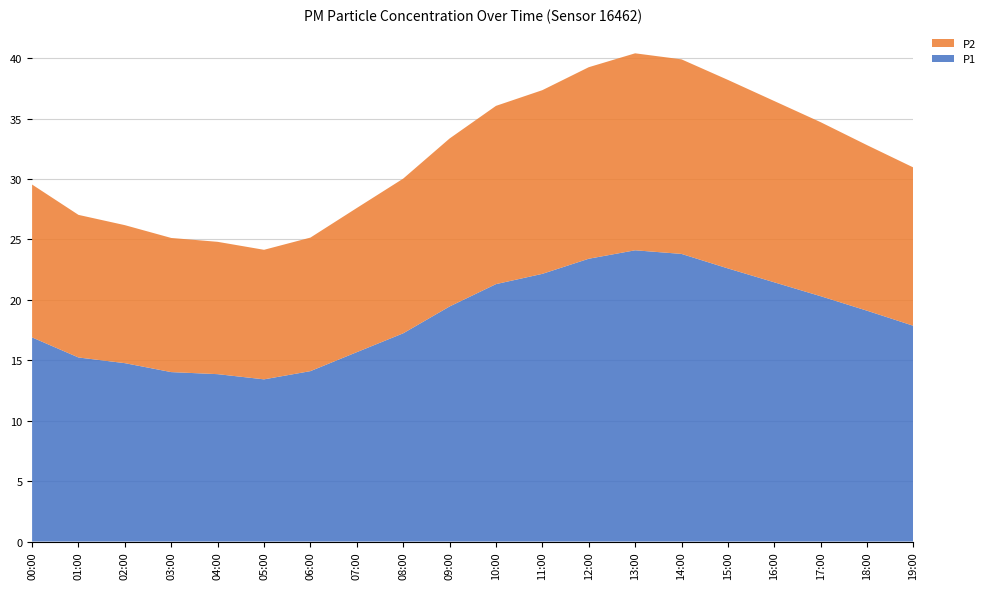

Reading left to right, what are all the values shown in this chart?

P1: 00:00=16.9	01:00=15.2	02:00=14.8	03:00=14.0	04:00=13.8	05:00=13.4	06:00=14.1	07:00=15.7	08:00=17.2	09:00=19.4	10:00=21.3	11:00=22.1	12:00=23.4	13:00=24.1	14:00=23.8	15:00=22.6	16:00=21.4	17:00=20.3	18:00=19.1	19:00=17.9
P2: 00:00=12.7	01:00=11.8	02:00=11.4	03:00=11.1	04:00=10.9	05:00=10.7	06:00=11.1	07:00=11.9	08:00=12.8	09:00=13.9	10:00=14.8	11:00=15.2	12:00=15.8	13:00=16.3	14:00=16.1	15:00=15.6	16:00=15.0	17:00=14.4	18:00=13.7	19:00=13.1